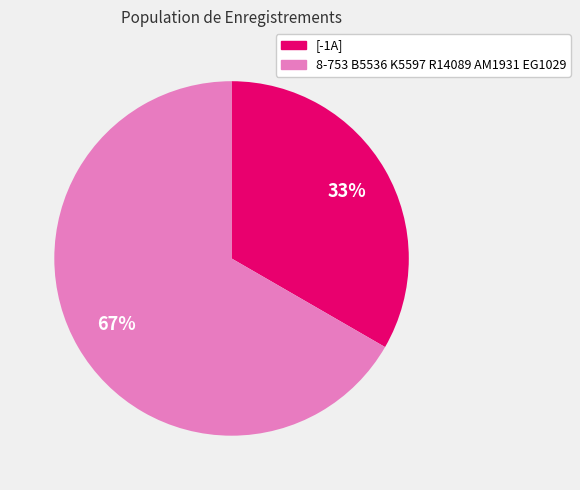

Which category has the biggest portion of the pie?

8-753 B5536 K5597 R14089 AM1931 EG1029